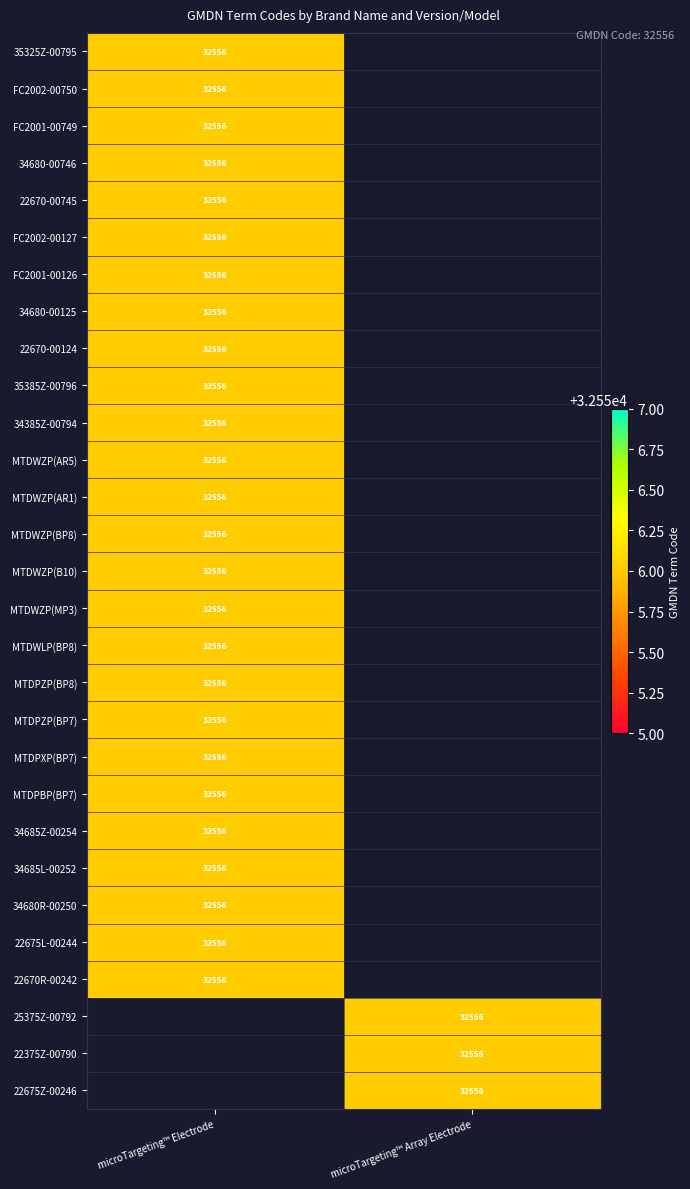

The MTDWZP(BP8) series shows 32556 at microTargeting™ Electrode. True or false?

True